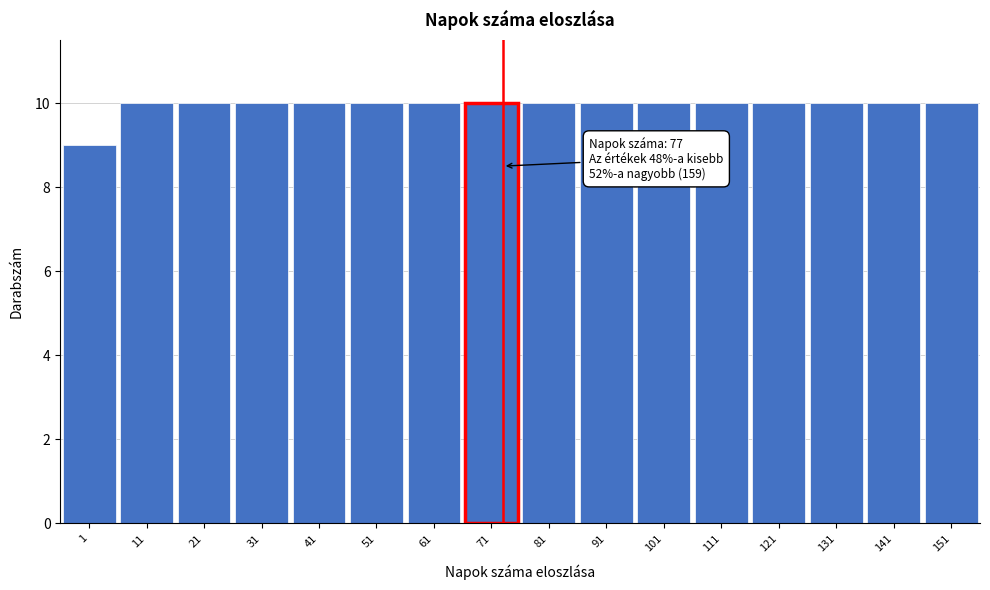

Reading left to right, list all the values displayed in this chart.

1=9	11=10	21=10	31=10	41=10	51=10	61=10	71=10	81=10	91=10	101=10	111=10	121=10	131=10	141=10	151=10